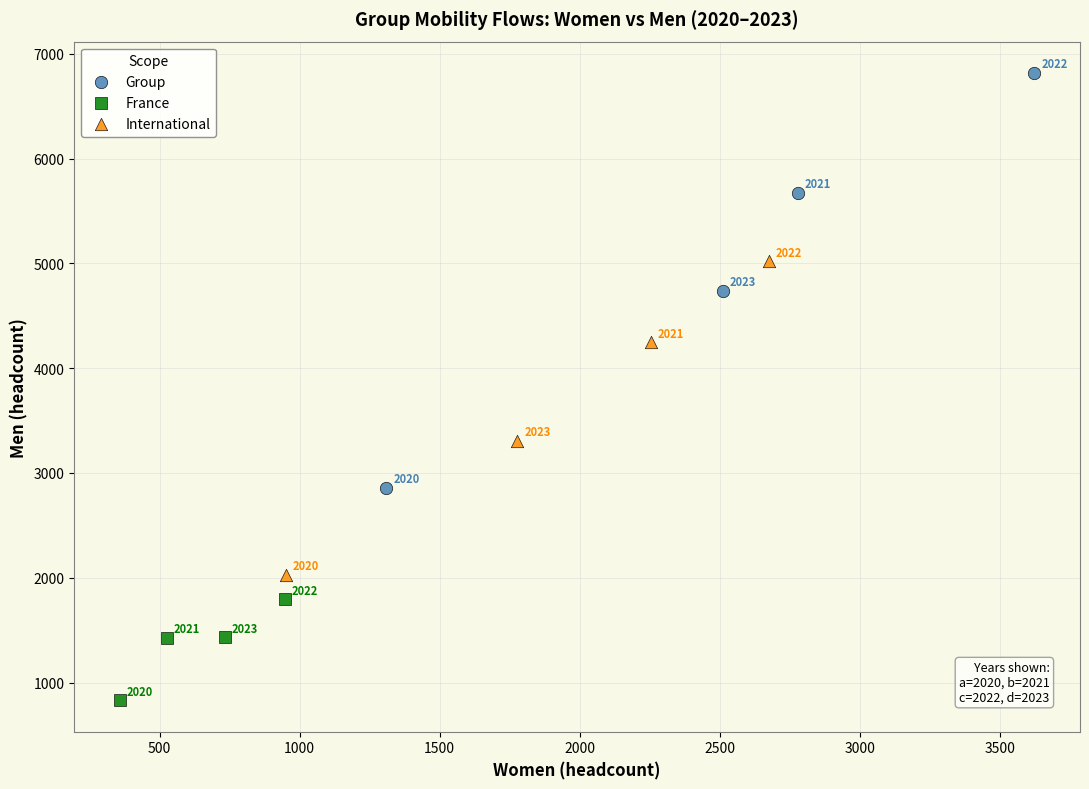

Which series reaches the minimum Y coordinate?

France